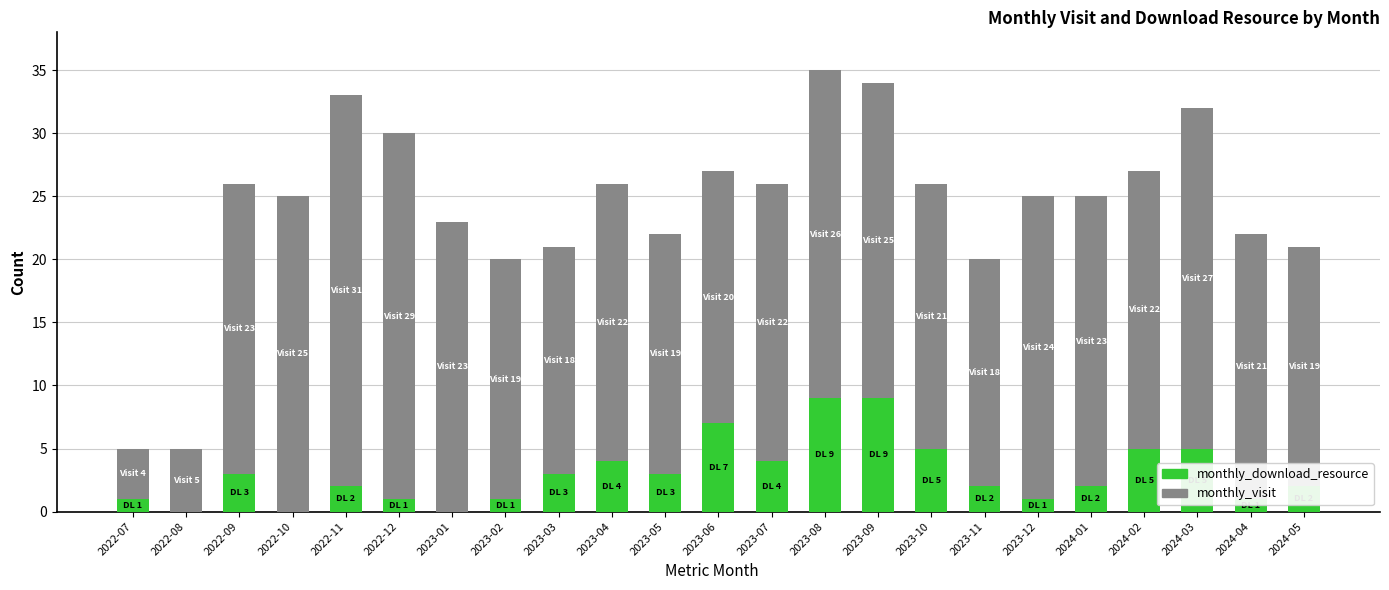

What is the maximum value for monthly_download_resource?

9